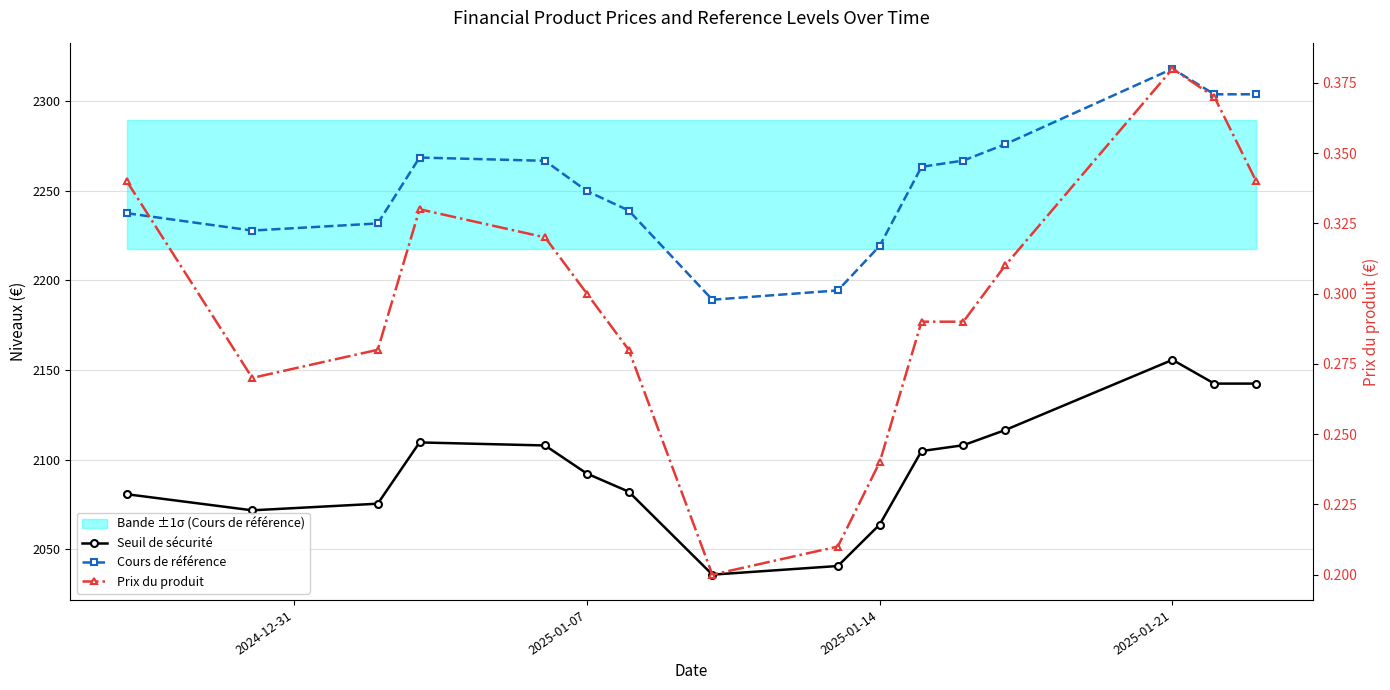

Reading left to right, transcribe all the data shown in this chart.

Seuil de sécurité: 2080.8	2071.8	2075.5	2109.7	2108.0	2092.3	2082.2	2036.0	2040.8	2063.9	2104.9	2108.1	2116.6	2155.7	2142.5	2142.5
Cours de référence: 2237.4	2227.8	2231.7	2268.5	2266.6	2249.8	2238.9	2189.2	2194.4	2219.2	2263.3	2266.8	2275.9	2318.0	2303.7	2303.7
Prix du produit: 0.3	0.3	0.3	0.3	0.3	0.3	0.3	0.2	0.2	0.2	0.3	0.3	0.3	0.4	0.4	0.3